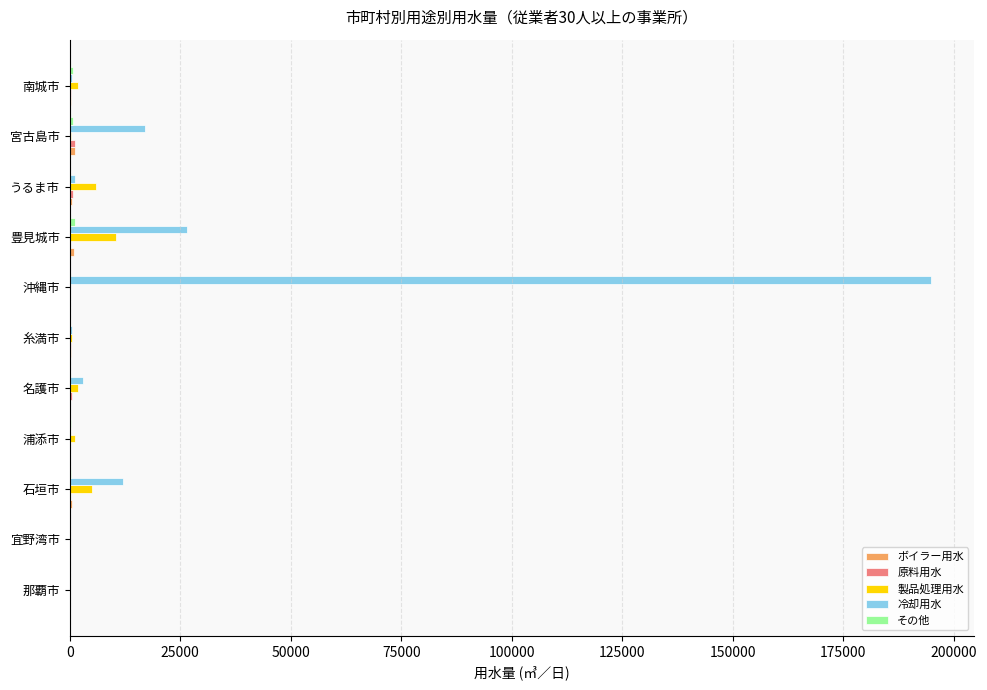

At which category is the sum across all series the highest?

沖縄市